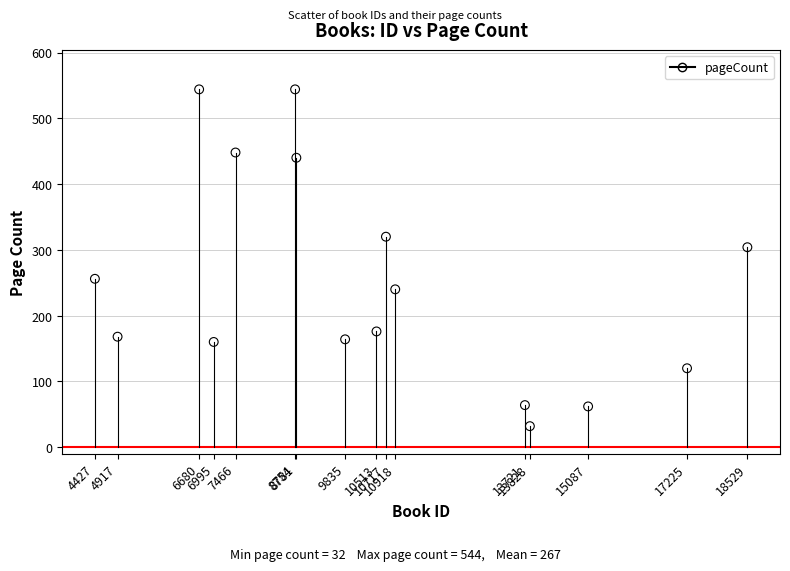

What is the range of Y values (max minus min)?

512